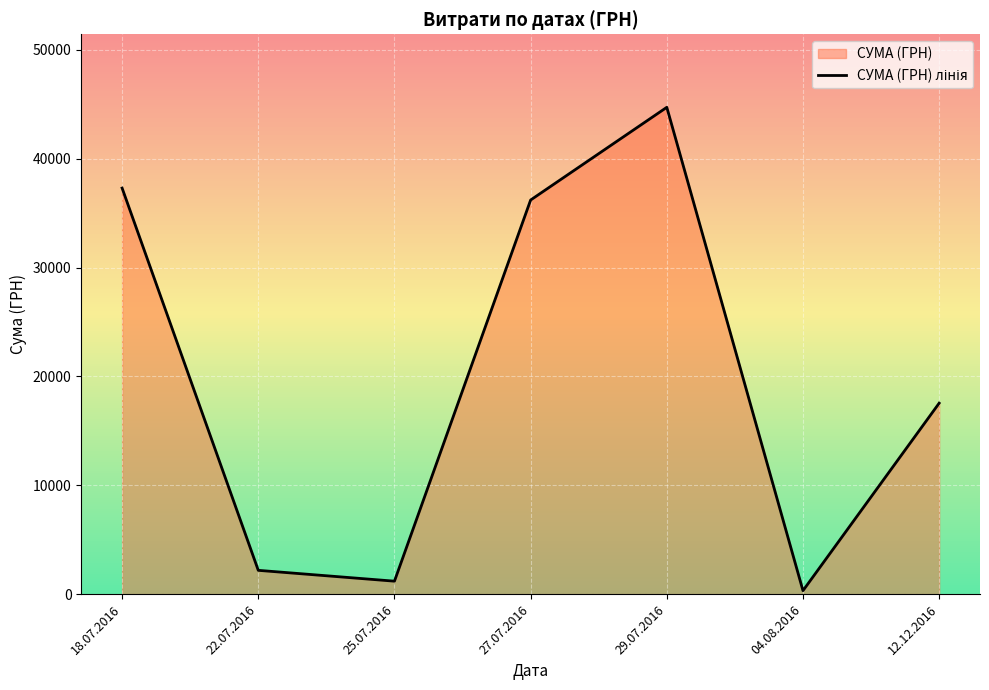

Where is the first local maximum?

29.07.2016